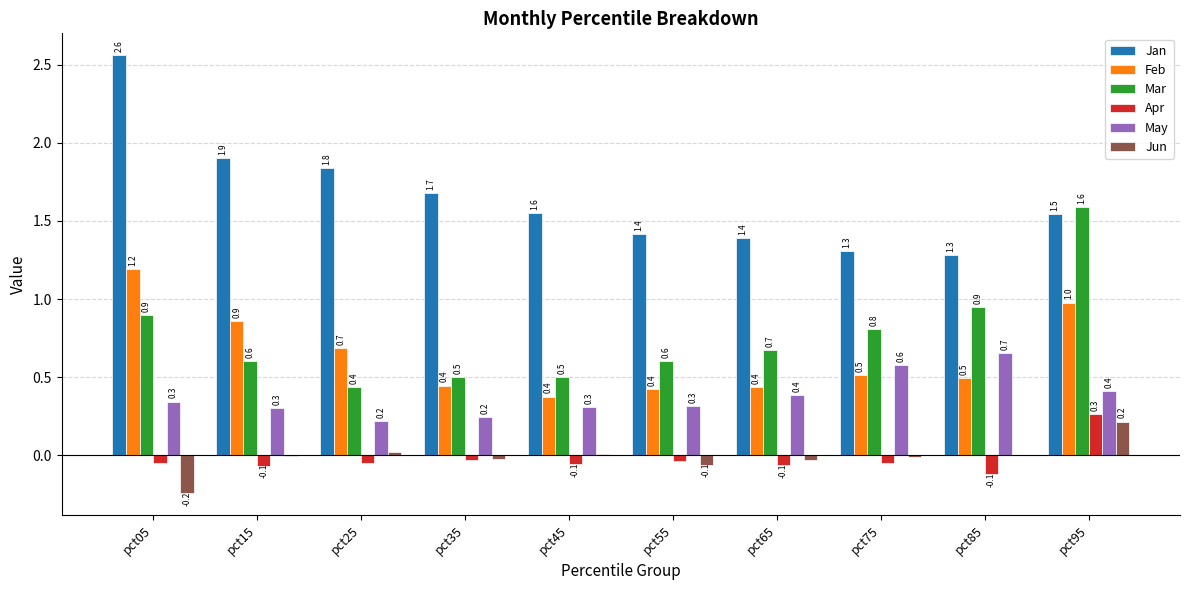

What is the sum of all Apr values?

-0.3